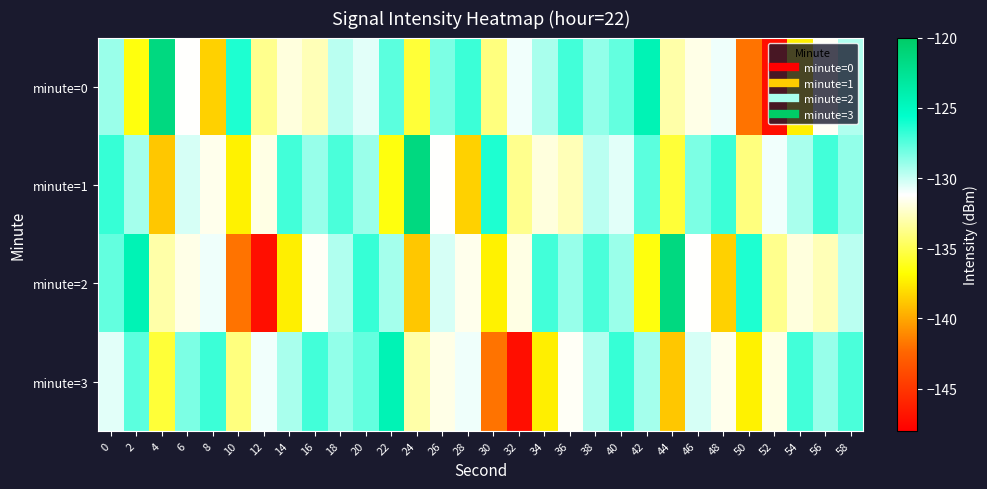

Count the number of data series in this chart.

4